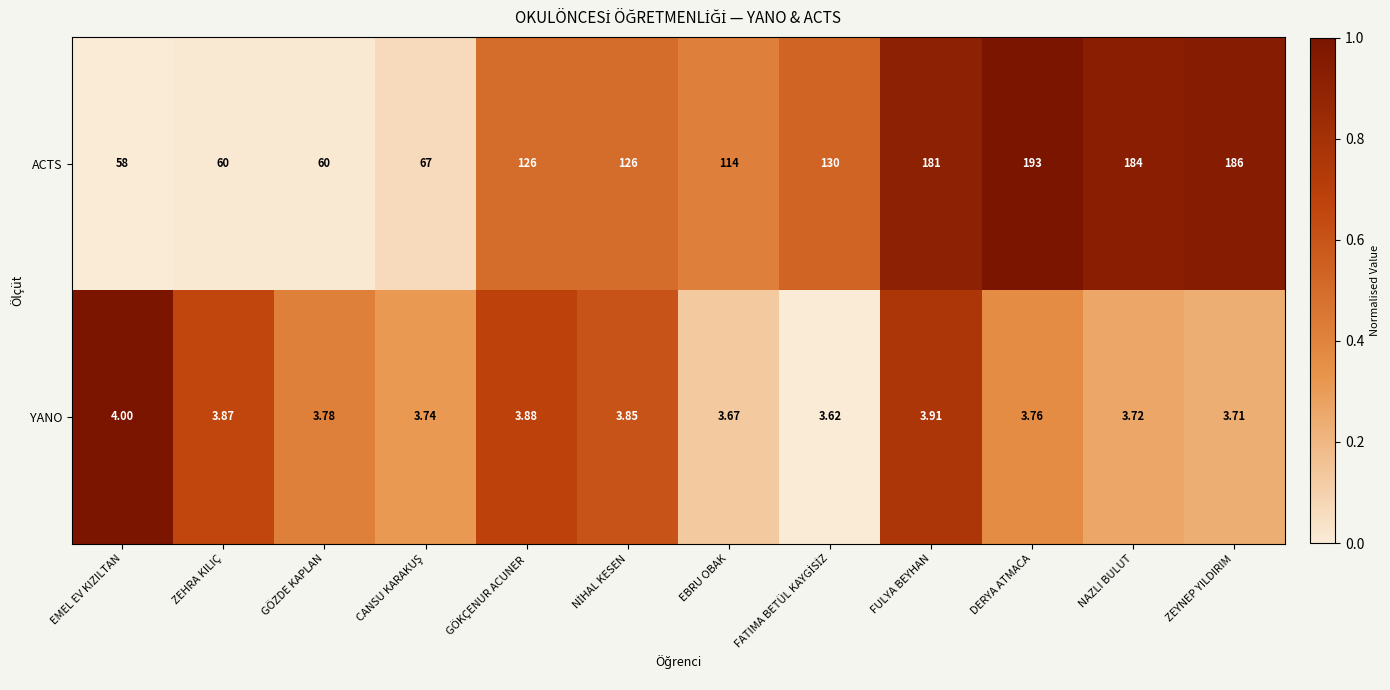

Which series changed the most between GÖKÇENUR ACUNER and DERYA ATMACA?

ACTS